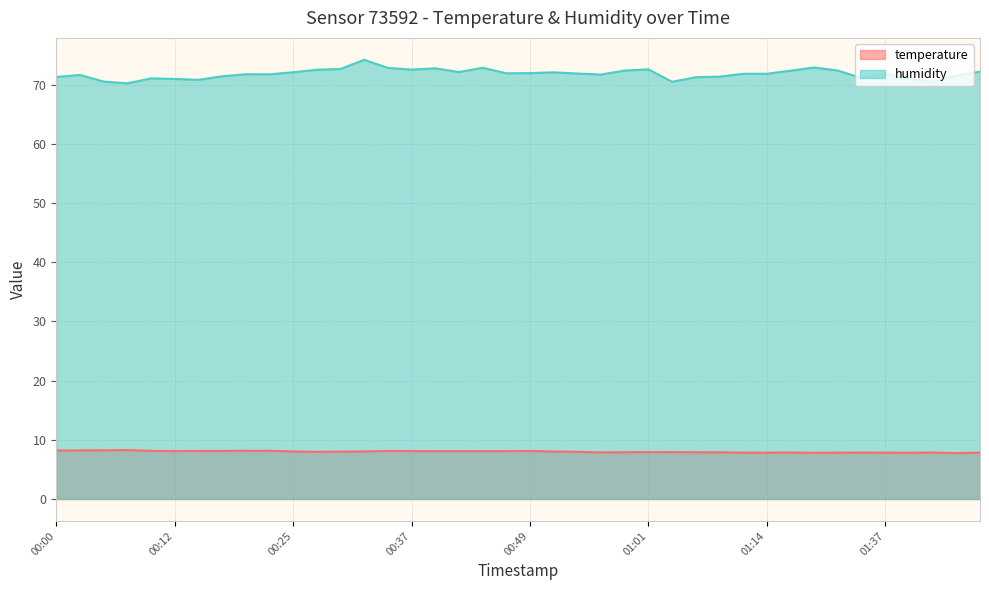

True or false: humidity and temperature intersect in this chart.

False